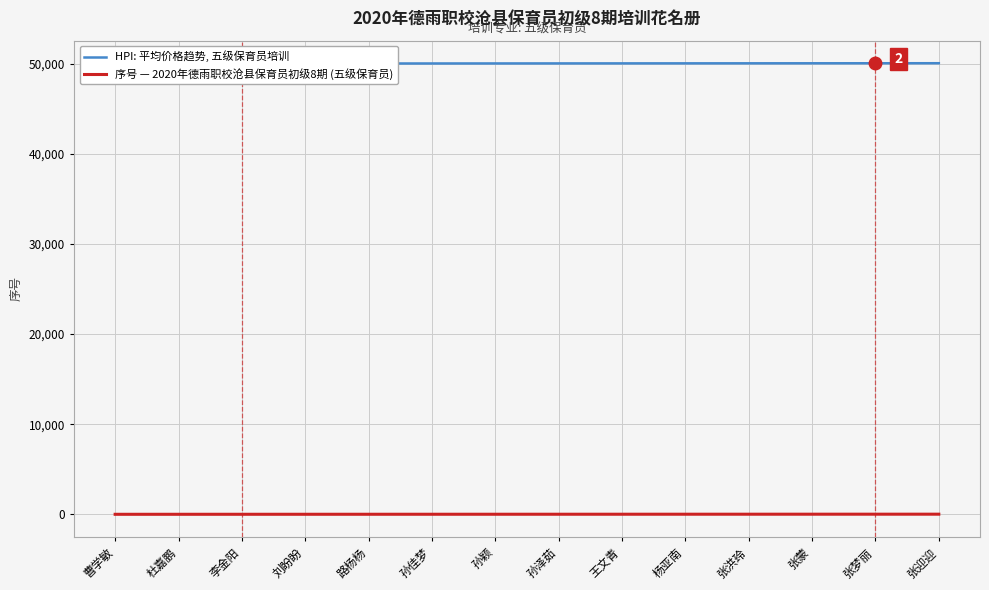

At which label does HPI: 平均价格趋势, 五级保育员培训 first exceed 50028?

王文青